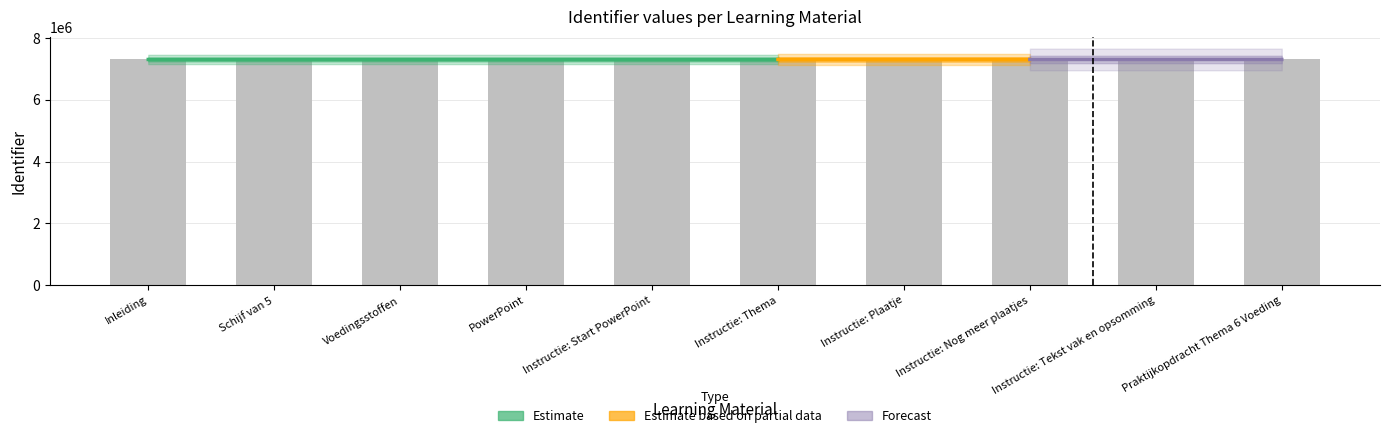

How many bars are there in total?

10